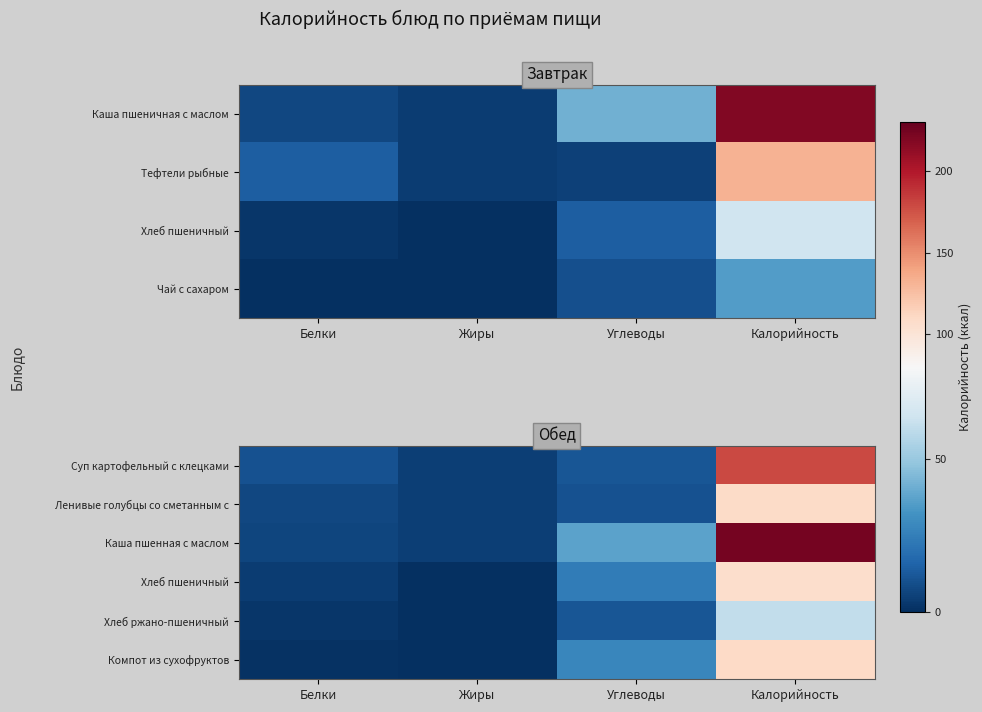

Between Калорийность and Жиры, which is larger?

Калорийность